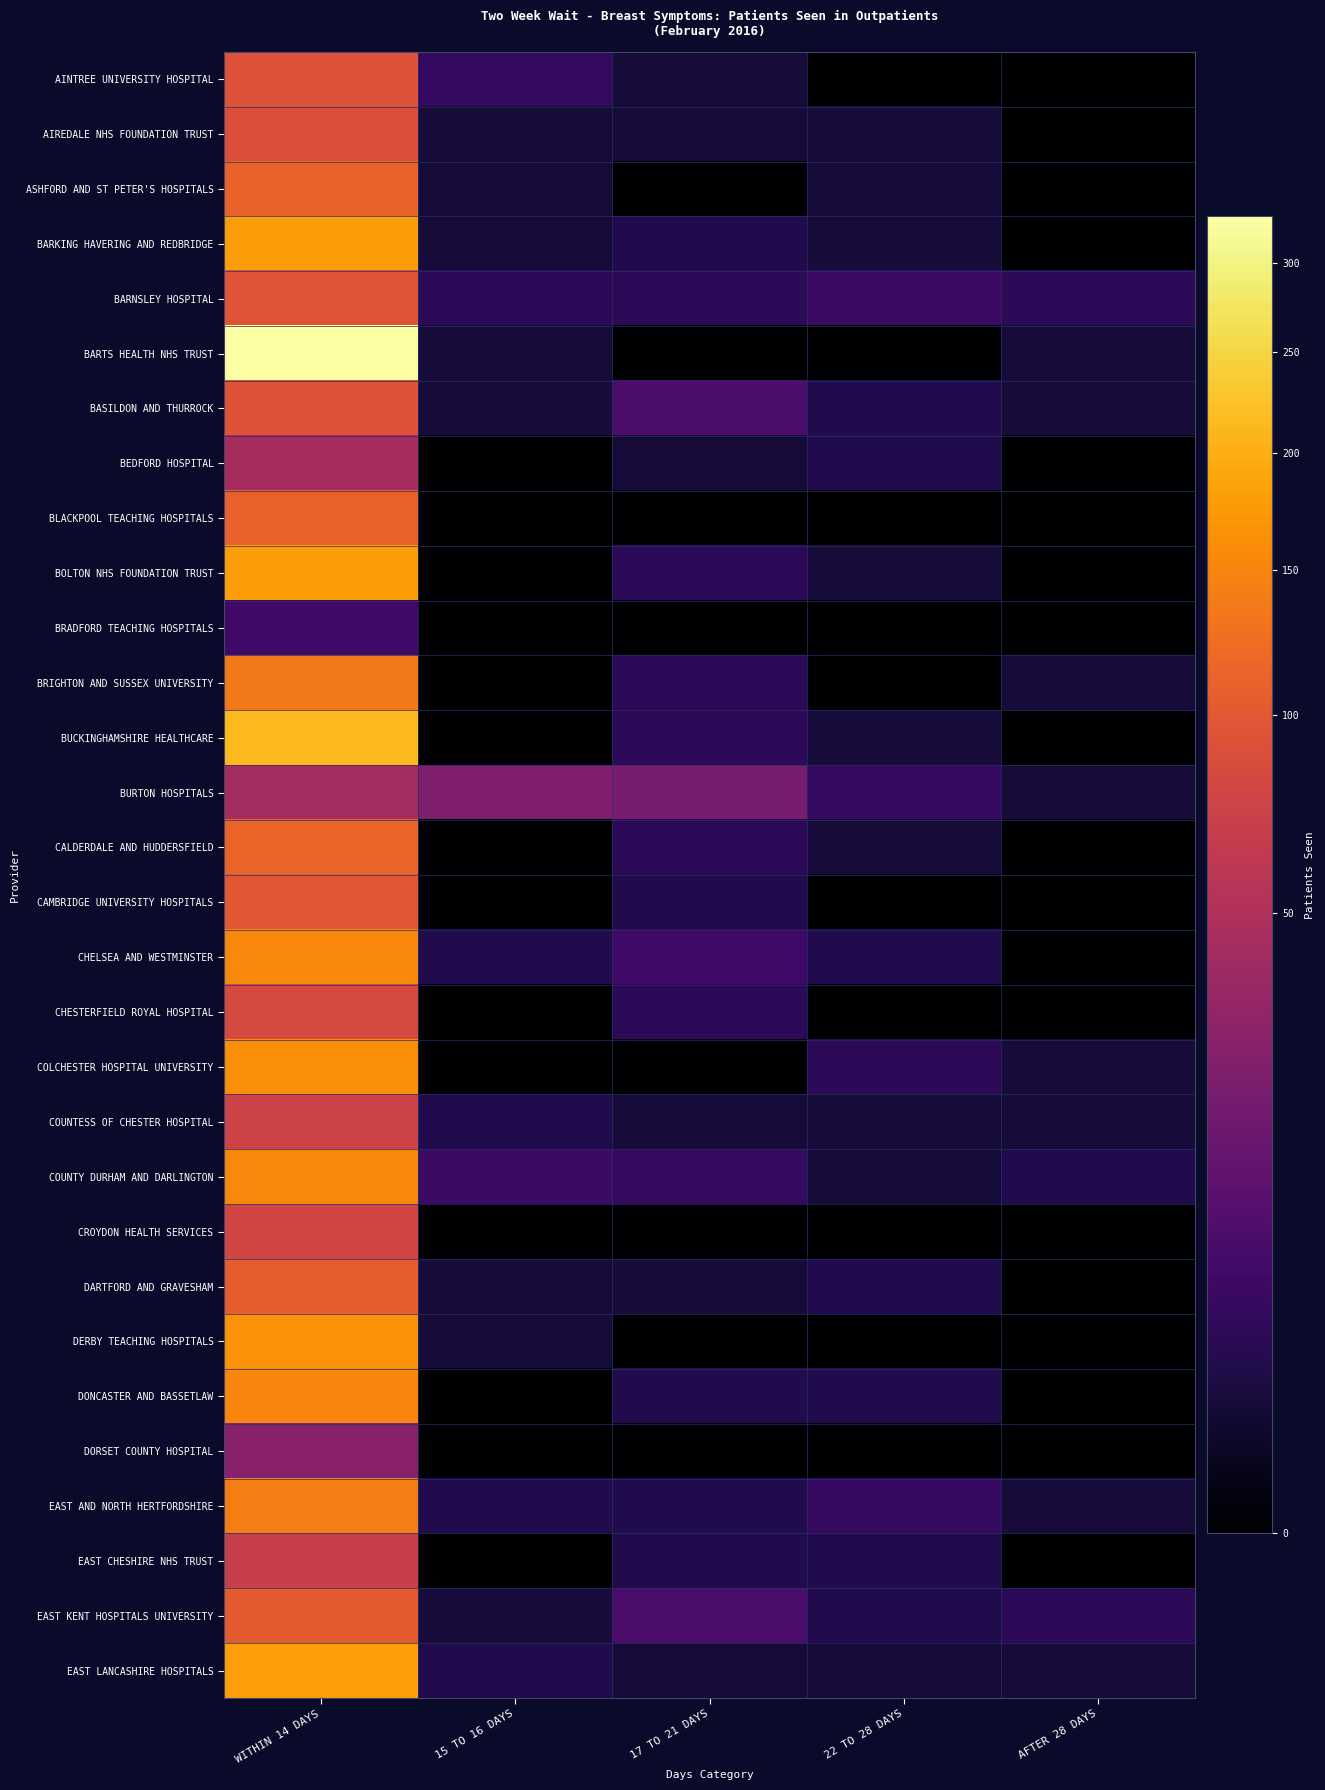

What is the spread (max minus min) of values at 17 TO 21 DAYS?

21